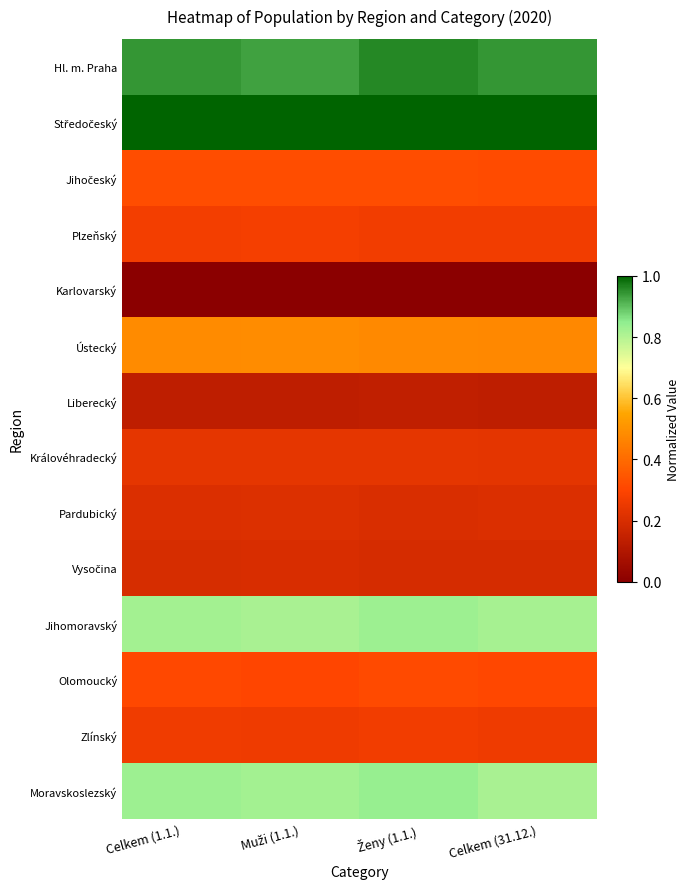

At which category does the chart reach its peak across all series?

Celkem (1.1.)